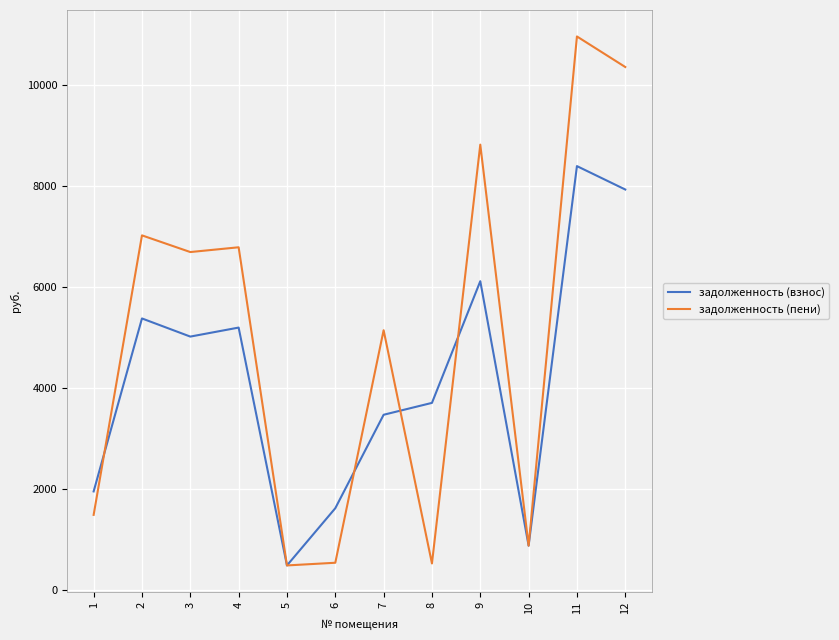

How many distinct data groups are displayed?

2